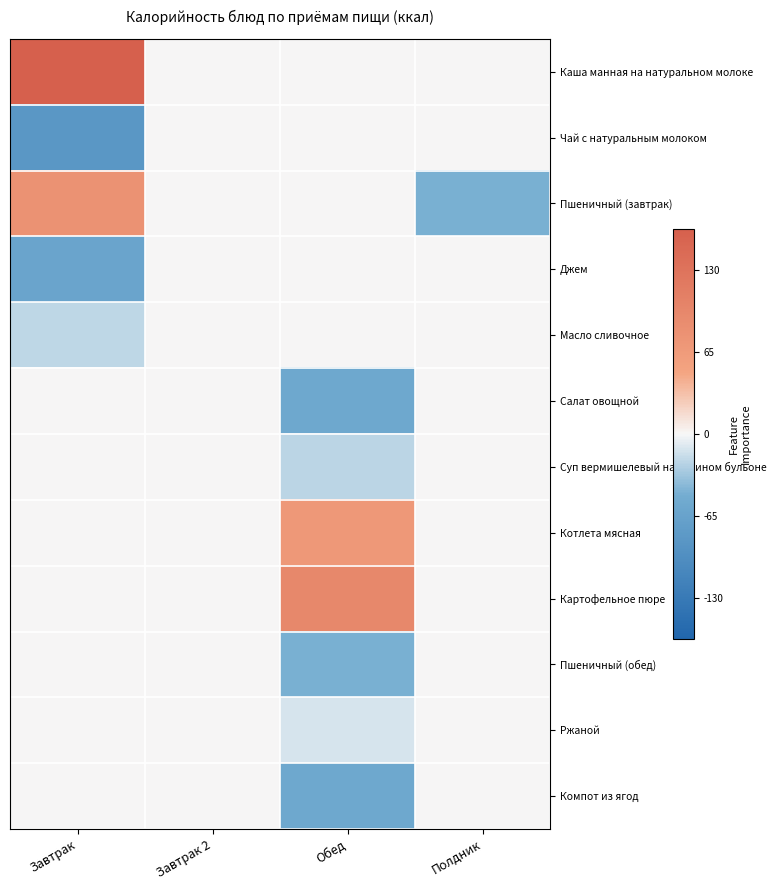

Which has a higher value, Обед or Завтрак?

Завтрак